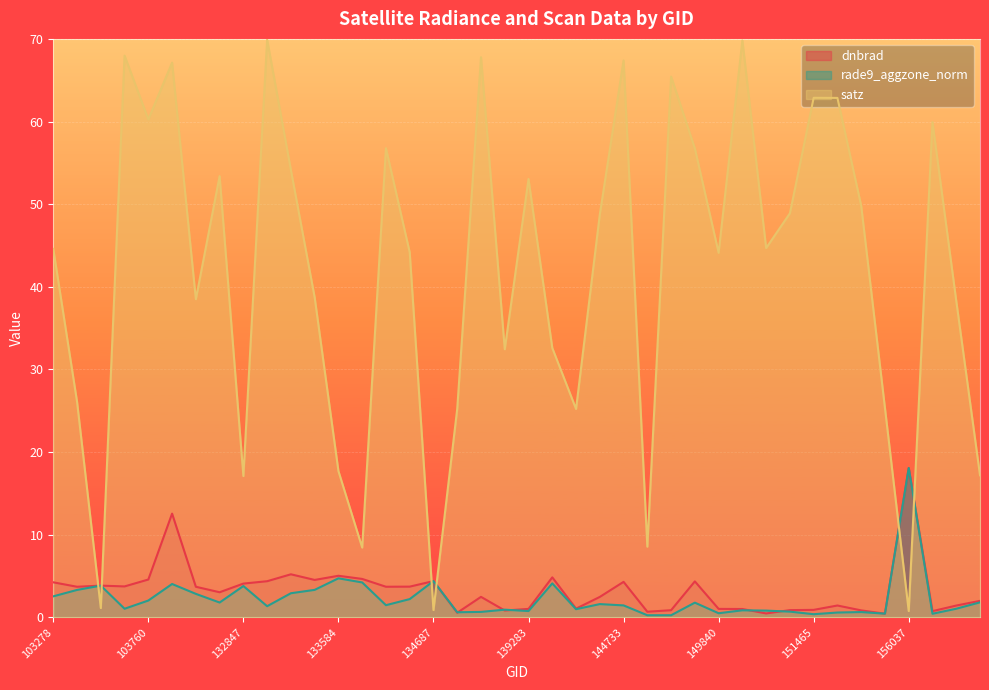

Reading left to right, what are all the values shown in this chart?

dnbrad: 103278=4.2	103396=3.7	103515=3.8	103642=3.7	103760=4.6	103988=12.6	104346=3.7	104471=3.0	132847=4.1	132860=4.4	133209=5.2	133404=4.5	133584=5.0	133762=4.7	134138=3.7	134322=3.7	134687=4.4	137903=0.6	137916=2.5	138492=0.8	139283=1.0	140059=4.8	143752=1.1	144543=2.5	144733=4.3	149262=0.7	149468=0.9	149654=4.4	149840=1.0	150015=1.0	150583=0.5	150777=0.9	151465=0.9	154332=1.4	155473=0.8	155856=0.4	156037=18.1	156413=0.8	170090=1.4	170271=2.0
rade9_aggzone_norm: 103278=2.5	103396=3.3	103515=3.8	103642=1.0	103760=2.0	103988=4.0	104346=2.8	104471=1.8	132847=3.8	132860=1.4	133209=2.9	133404=3.3	133584=4.7	133762=4.2	134138=1.5	134322=2.2	134687=4.4	137903=0.6	137916=0.7	138492=0.9	139283=0.8	140059=4.1	143752=1.0	144543=1.6	144733=1.5	149262=0.3	149468=0.3	149654=1.8	149840=0.5	150015=0.9	150583=0.8	150777=0.7	151465=0.4	154332=0.6	155473=0.6	155856=0.5	156037=18.1	156413=0.4	170090=1.0	170271=1.8
satz: 103278=44.6	103396=26.1	103515=1.1	103642=68.0	103760=60.3	103988=67.1	104346=38.5	104471=53.4	132847=17.1	132860=69.9	133209=54.1	133404=38.7	133584=17.7	133762=8.4	134138=56.8	134322=44.2	134687=0.9	137903=25.2	137916=67.8	138492=32.4	139283=53.0	140059=32.6	143752=25.2	144543=48.8	144733=67.4	149262=8.6	149468=65.4	149654=56.7	149840=44.1	150015=69.8	150583=44.7	150777=48.9	151465=62.9	154332=62.9	155473=49.8	155856=25.3	156037=0.8	156413=59.9	170090=38.3	170271=17.2